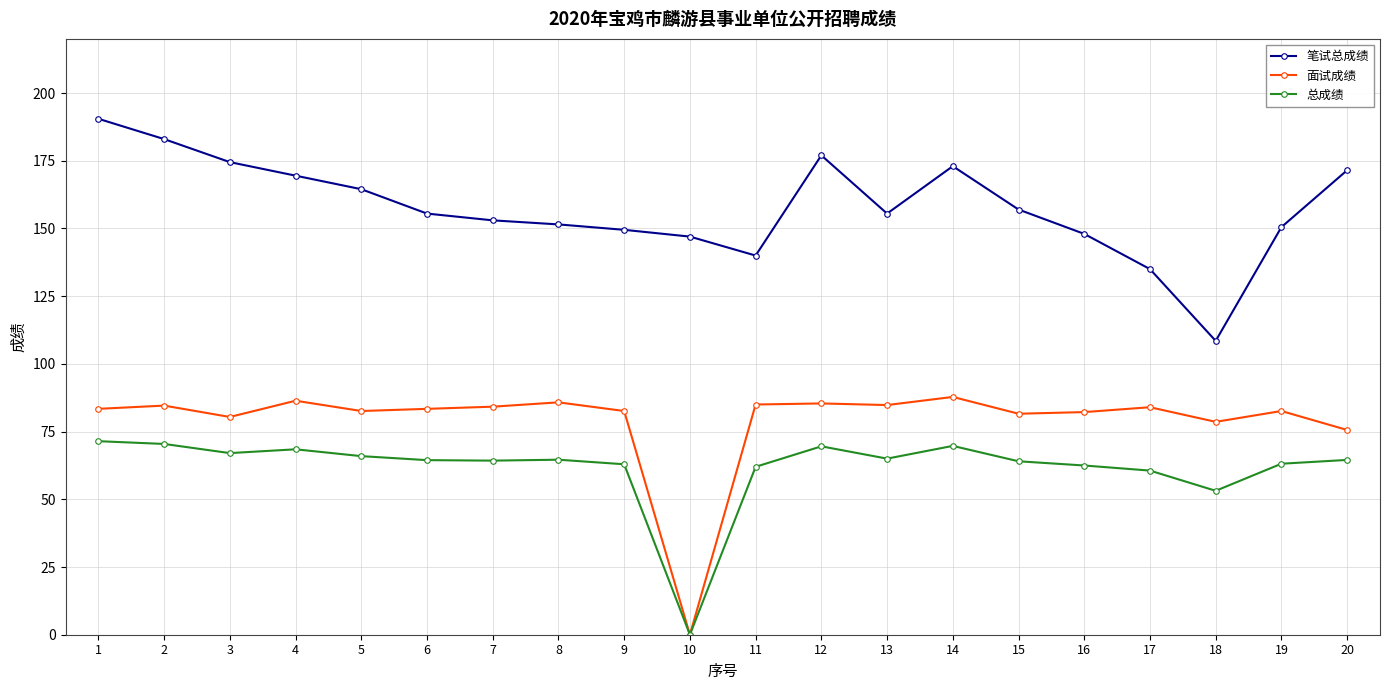

What is the average value of the 总成绩 series?

61.7